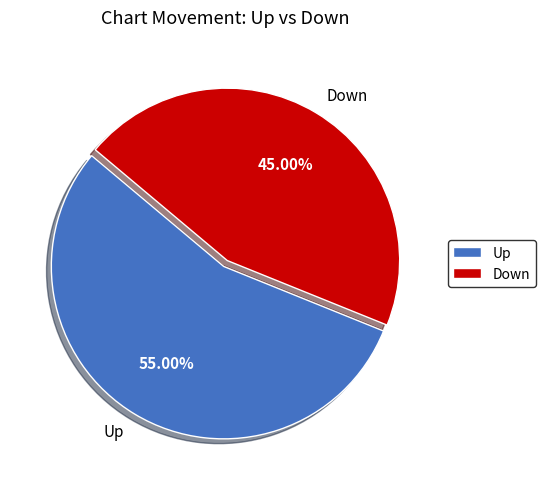

The Up slice represents 63% of the pie. True or false?

False